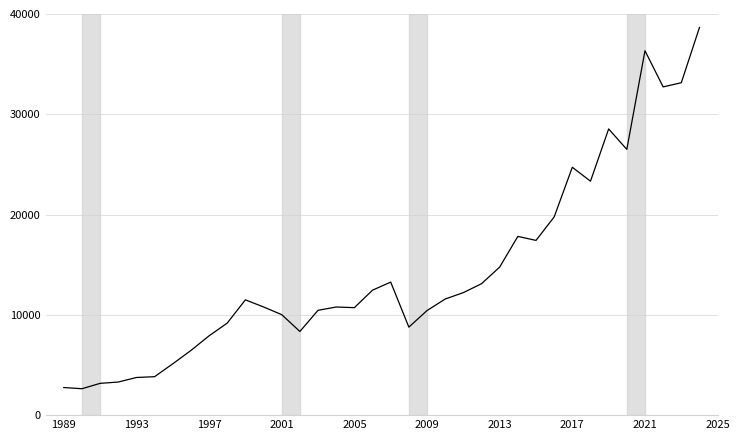

What is the difference between the maximum and minimum values?

36020